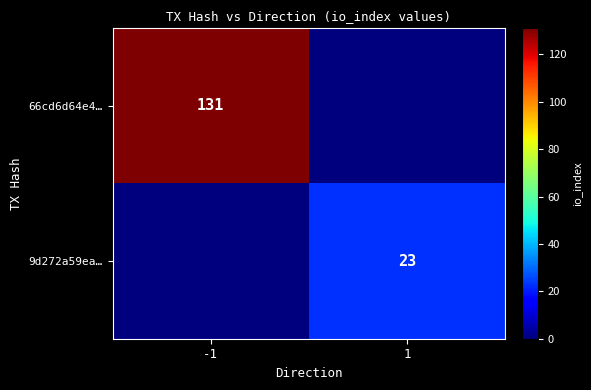

True or false: 9d272a59ea… has a value of 38 at 1.

False